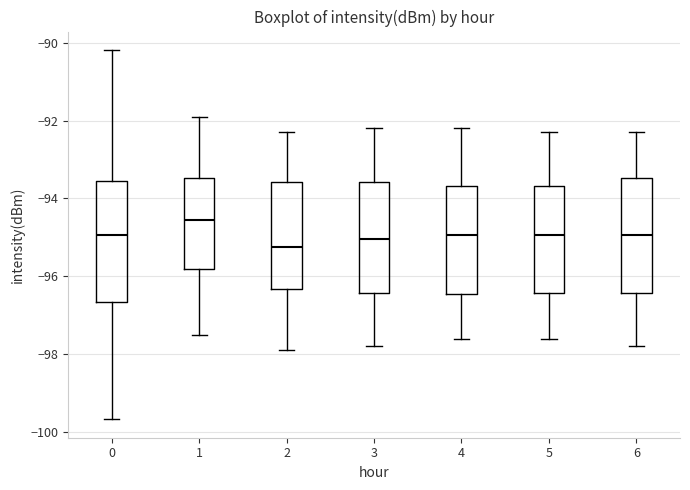

Reading left to right, read every box against the y-axis: the position of its median line, the range the box covers, and the ends of its whiskers. The values are not printed on the chart, so give them approximately, as read against the axis.

0: median -95.0, box -96.6 to -93.6, whiskers -99.6 to -90.2
1: median -94.6, box -95.8 to -93.4, whiskers -97.4 to -91.8
2: median -95.2, box -96.4 to -93.6, whiskers -97.8 to -92.2
3: median -95.0, box -96.4 to -93.6, whiskers -97.8 to -92.2
4: median -95.0, box -96.4 to -93.6, whiskers -97.6 to -92.2
5: median -95.0, box -96.4 to -93.6, whiskers -97.6 to -92.2
6: median -95.0, box -96.4 to -93.4, whiskers -97.8 to -92.2